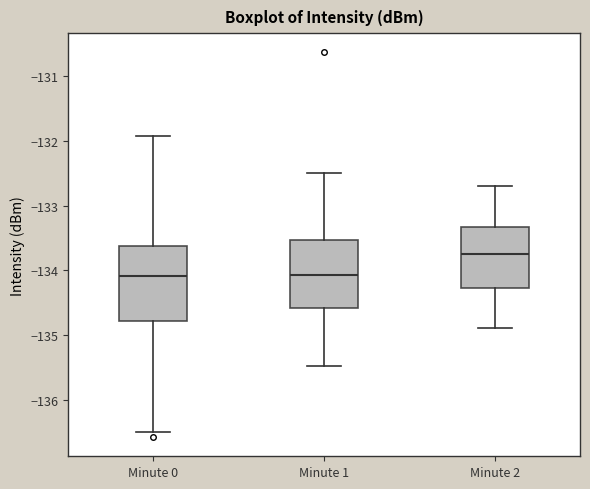

Comparing the boxes themselves (not the whiskers), which one is the tallest?

Minute 0